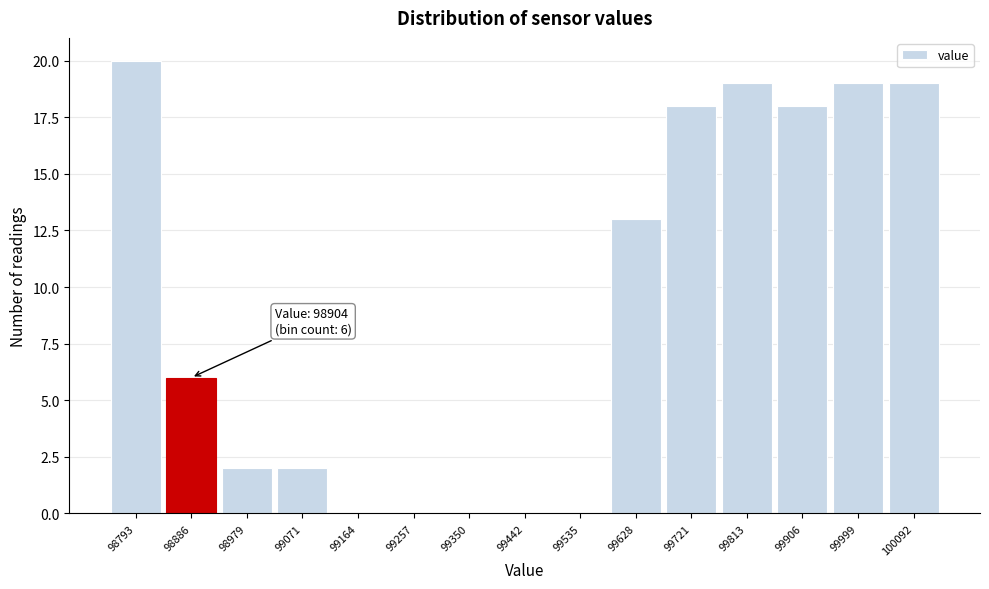

Reading left to right, list all the values displayed in this chart.

98793=20	98886=6	98979=2	99071=2	99164=0	99257=0	99350=0	99442=0	99535=0	99628=13	99721=18	99813=19	99906=18	99999=19	100092=19